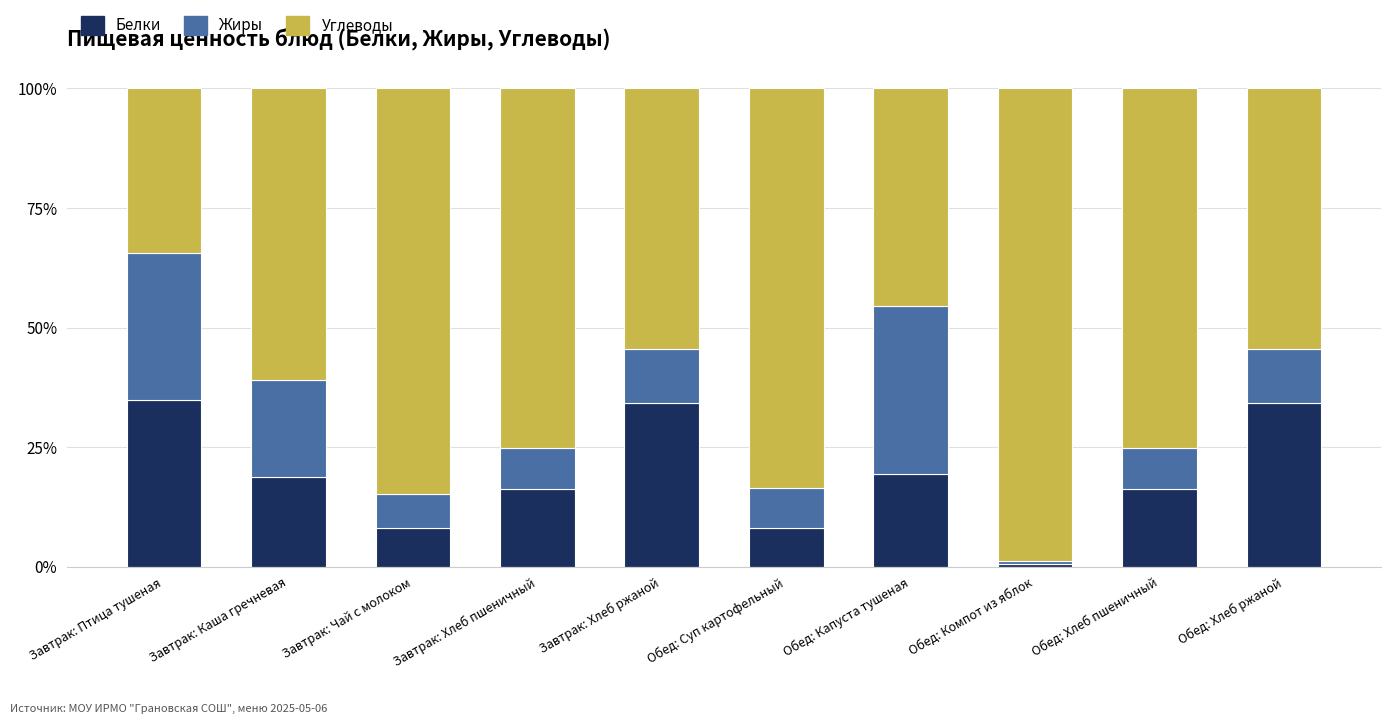

What is the total value across all series at Обед: Хлеб пшеничный?

100.0